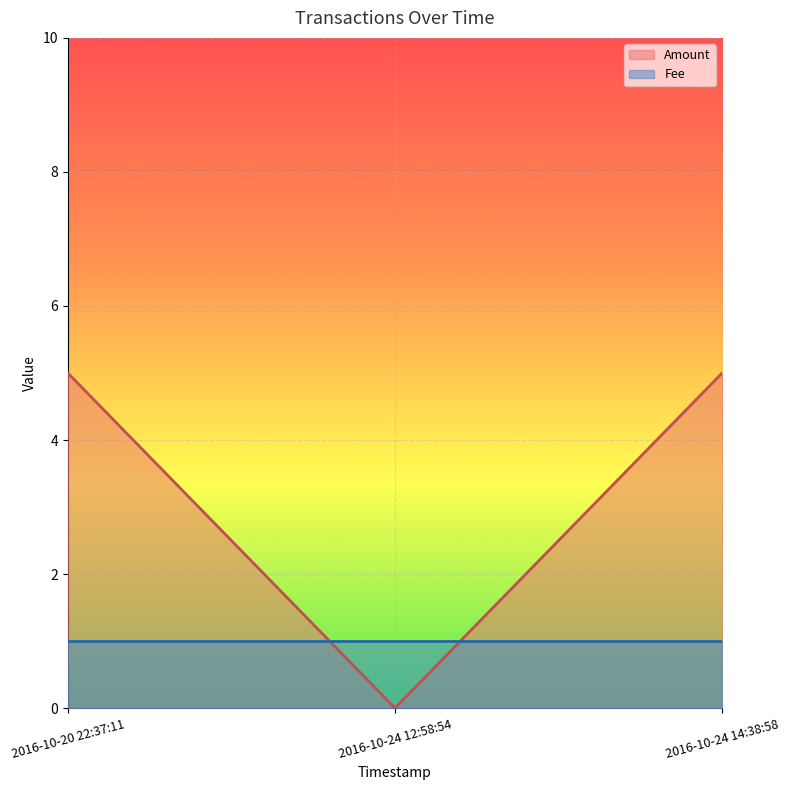

What is the sum of the values at 2016-10-24 12:58:54 and 2016-10-24 14:38:58?

5